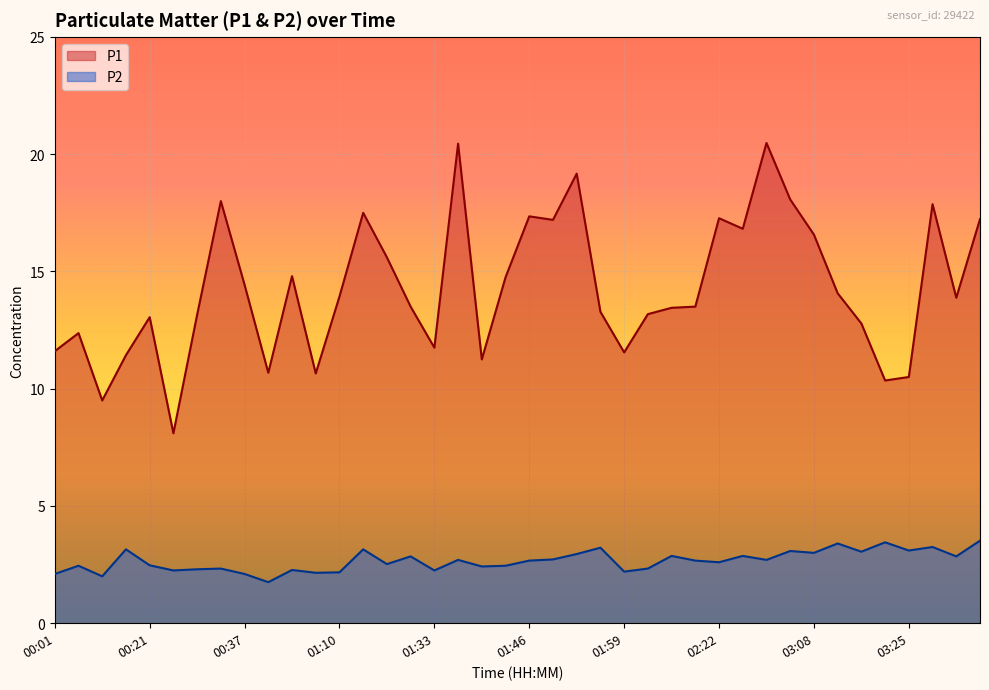

Which series has the widest spread of values?

P1